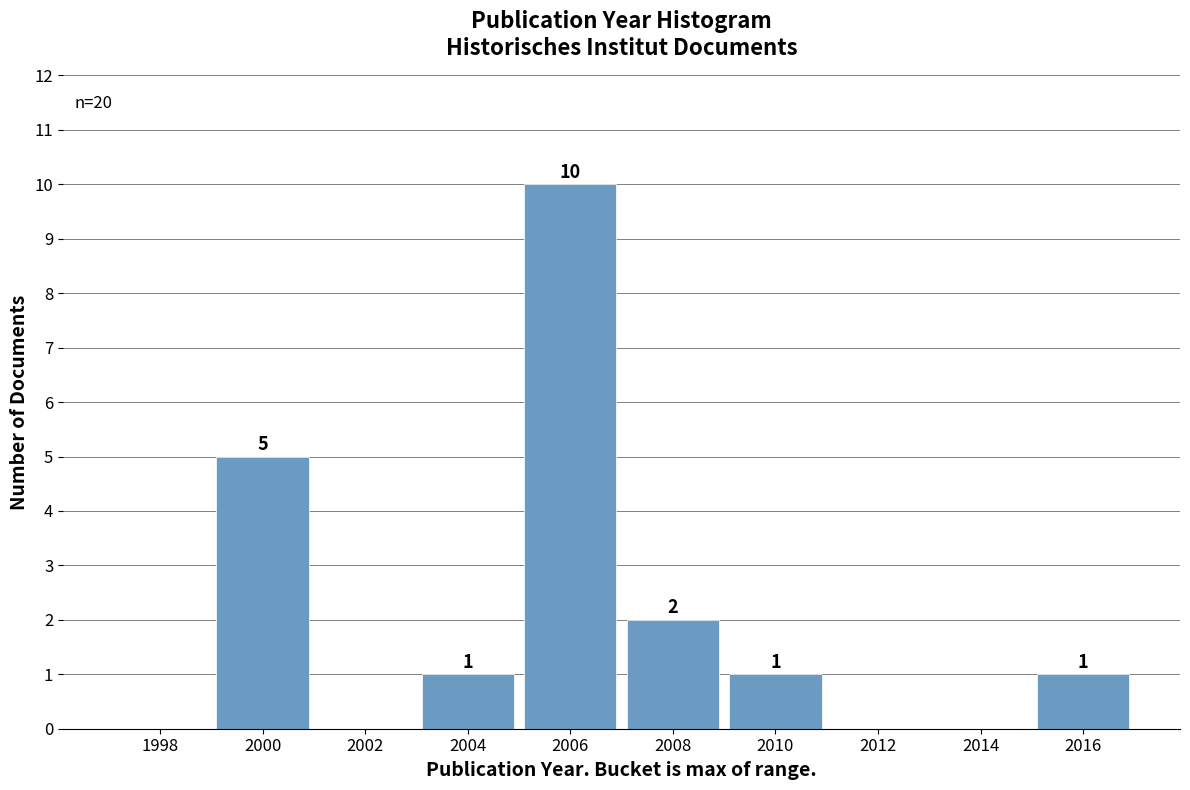

Reading left to right, what are all the values shown in this chart?

1998=0	2000=5	2002=0	2004=1	2006=10	2008=2	2010=1	2012=0	2014=0	2016=1